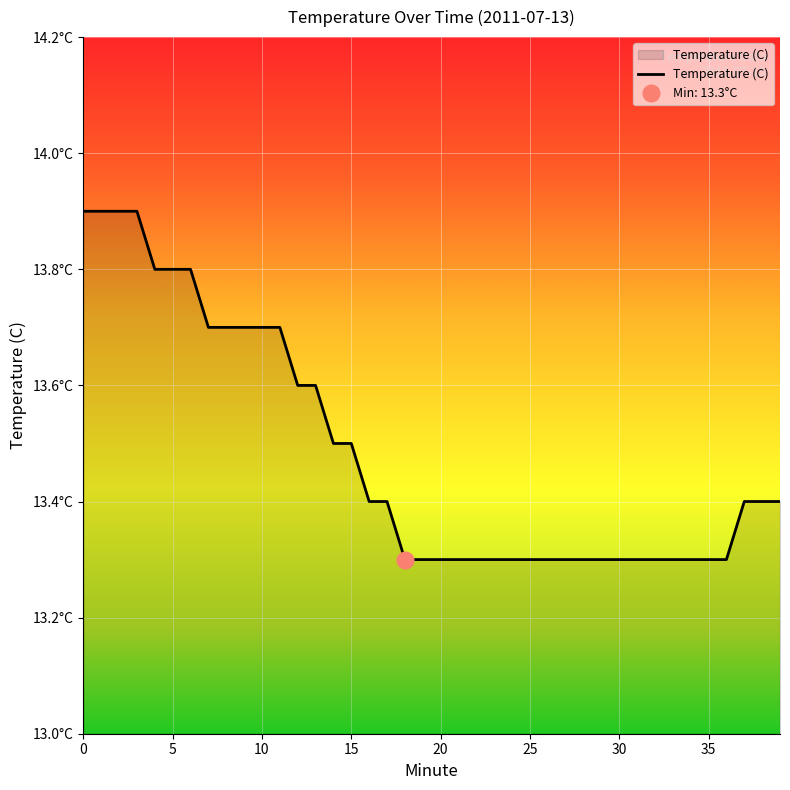

Read the value at 33.

13.3